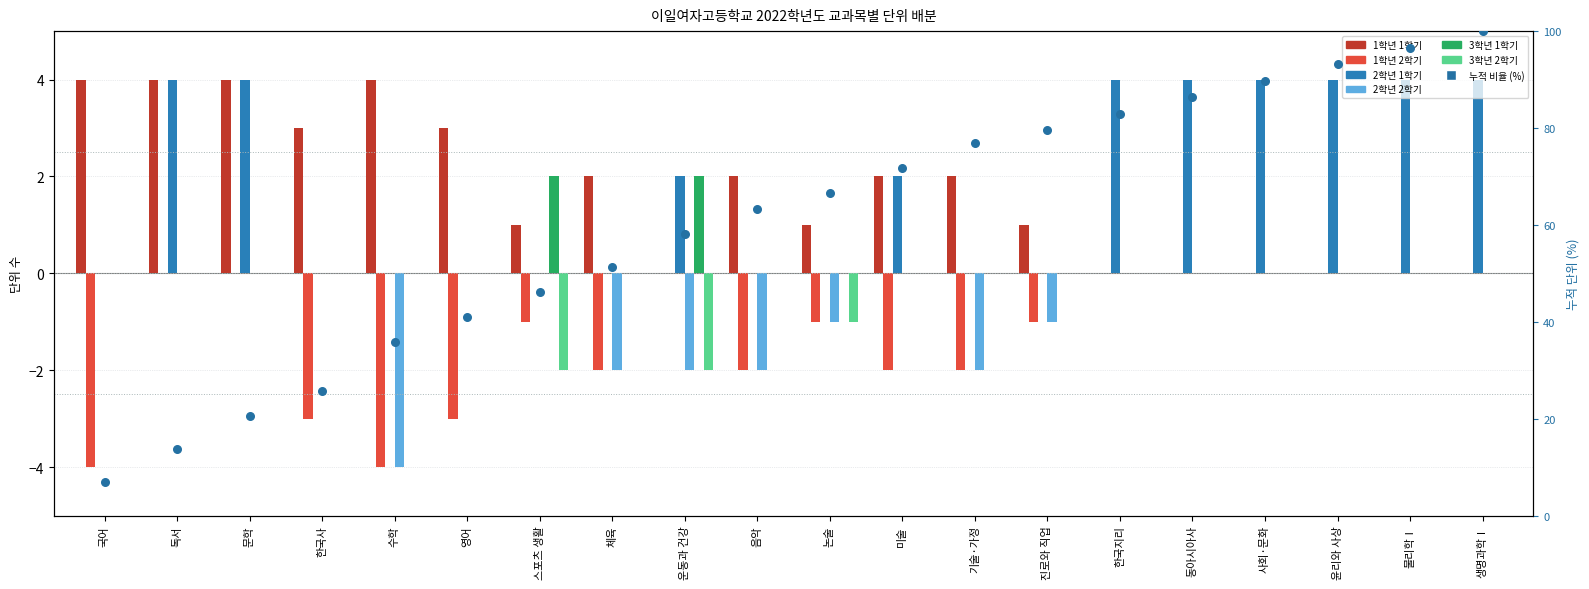

At which category is the sum across all series the highest?

독서